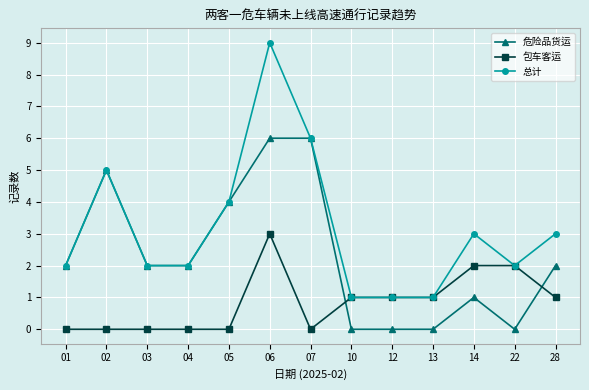

What is the sum of the 危险品货运 values at 07 and 04?

8